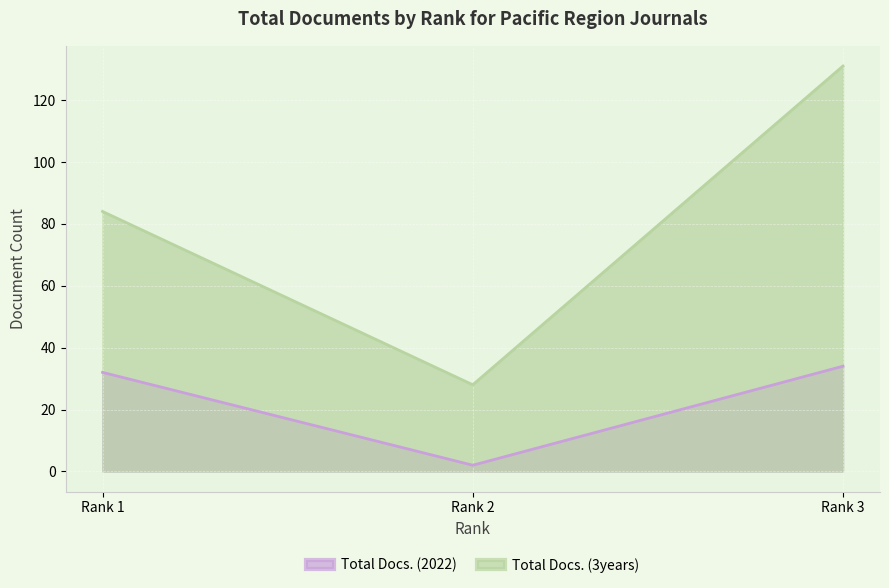

The value of Total Docs. (3years) at Rank 2 is 28. True or false?

True